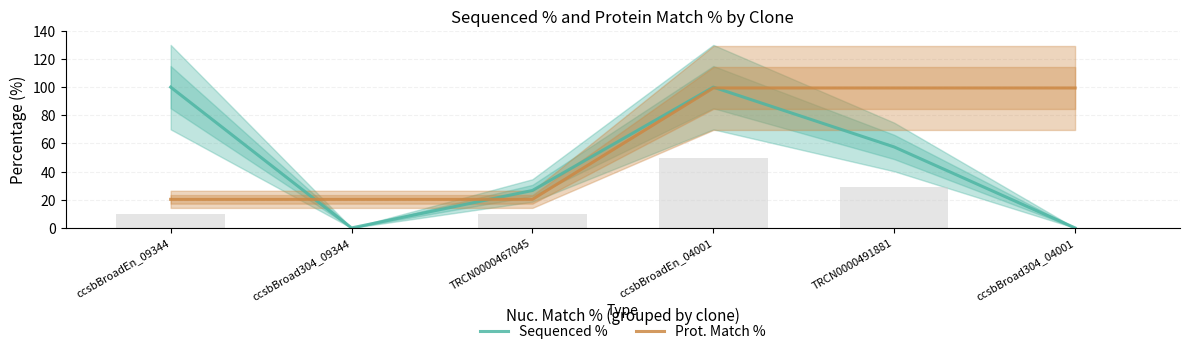

What are all the series names shown in the legend?

Sequenced %, Prot. Match %